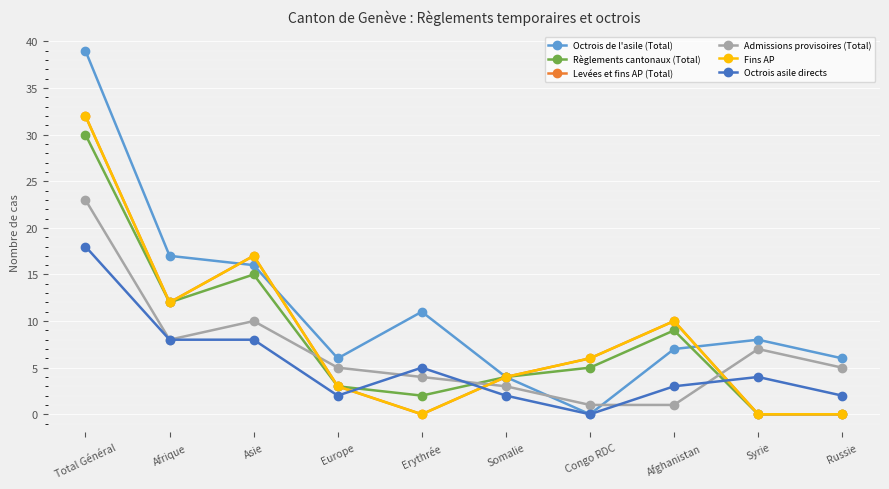

The value of Levées et fins AP (Total) at Congo RDC is 6. True or false?

True